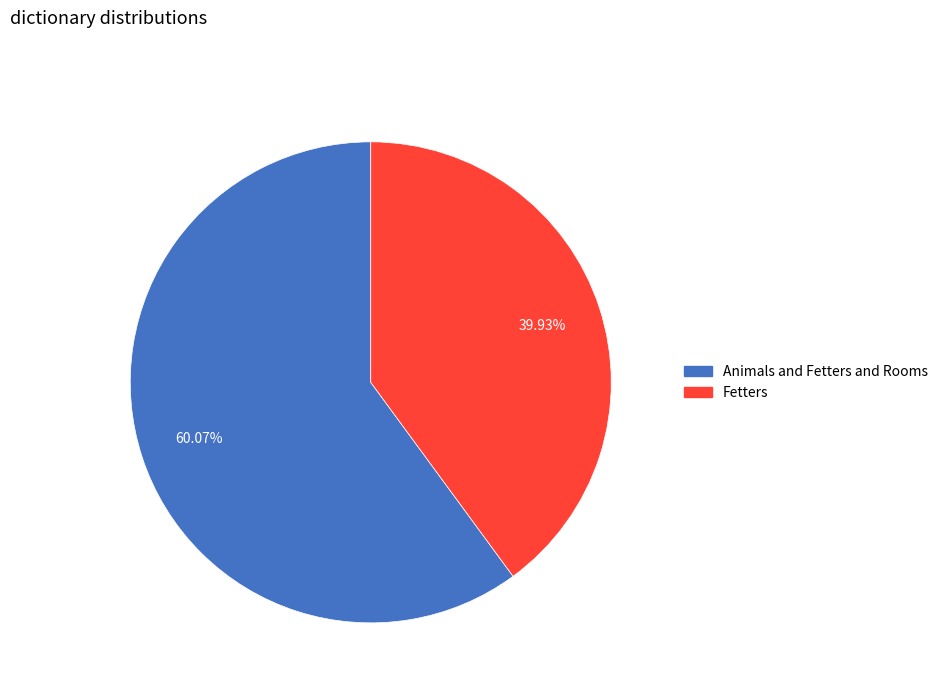

Between Fetters and Animals and Fetters and Rooms, which is larger?

Animals and Fetters and Rooms